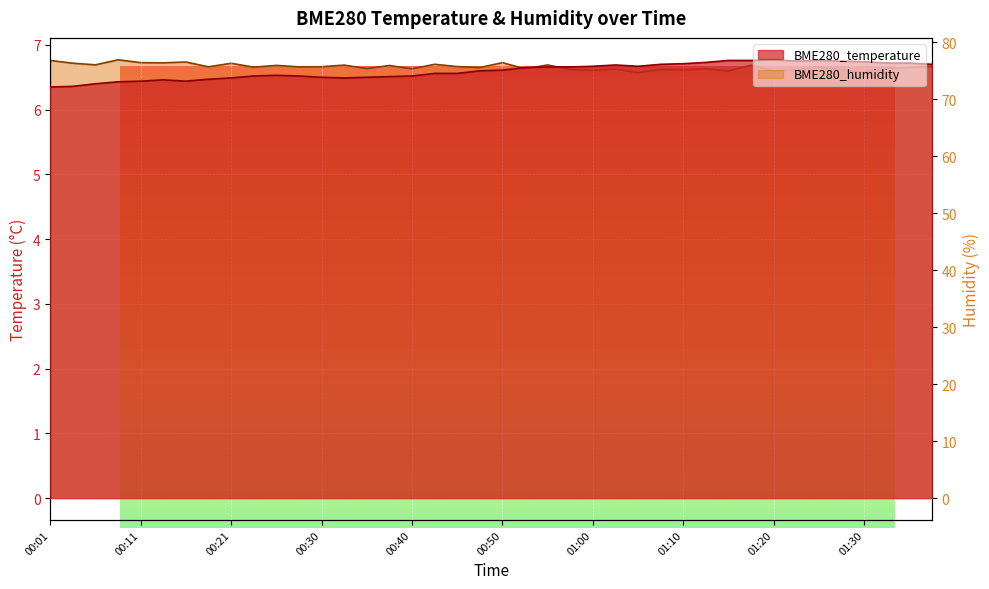

Reading left to right, extract all data points from this chart.

BME280_temperature: 00:01=6.3	00:04=6.4	00:06=6.4	00:09=6.4	00:11=6.4	00:13=6.5	00:16=6.4	00:18=6.5	00:21=6.5	00:23=6.5	00:26=6.5	00:28=6.5	00:30=6.5	00:33=6.5	00:35=6.5	00:38=6.5	00:40=6.5	00:43=6.6	00:45=6.6	00:47=6.6	00:50=6.6	00:52=6.7	00:56=6.7	00:58=6.7	01:00=6.7	01:03=6.7	01:05=6.7	01:08=6.7	01:10=6.7	01:13=6.7	01:15=6.8	01:17=6.8	01:20=6.8	01:22=6.8	01:25=6.8	01:27=6.8	01:30=6.7	01:32=6.7	01:35=6.7	01:37=6.7
BME280_humidity: 00:01=76.8	00:04=76.3	00:06=76.0	00:09=76.9	00:11=76.4	00:13=76.3	00:16=76.5	00:18=75.7	00:21=76.3	00:23=75.6	00:26=75.9	00:28=75.6	00:30=75.7	00:33=76.0	00:35=75.3	00:38=75.9	00:40=75.3	00:43=76.1	00:45=75.7	00:47=75.5	00:50=76.4	00:52=75.3	00:56=76.0	00:58=75.2	01:00=75.0	01:03=75.3	01:05=74.6	01:08=75.2	01:10=75.1	01:13=75.3	01:15=74.9	01:17=75.9	01:20=75.0	01:22=75.0	01:25=75.7	01:27=75.1	01:30=74.7	01:32=75.4	01:35=75.5	01:37=75.7